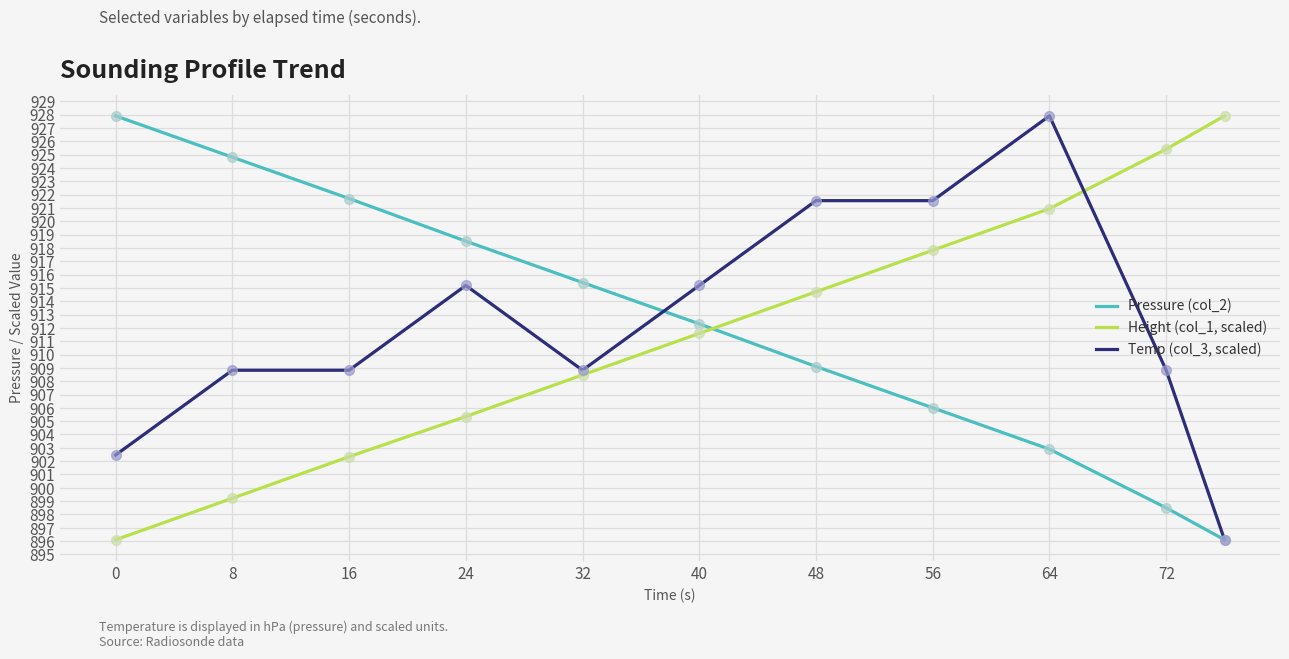

What are all the series names shown in the legend?

Pressure (col_2), Height (col_1, scaled), Temp (col_3, scaled)